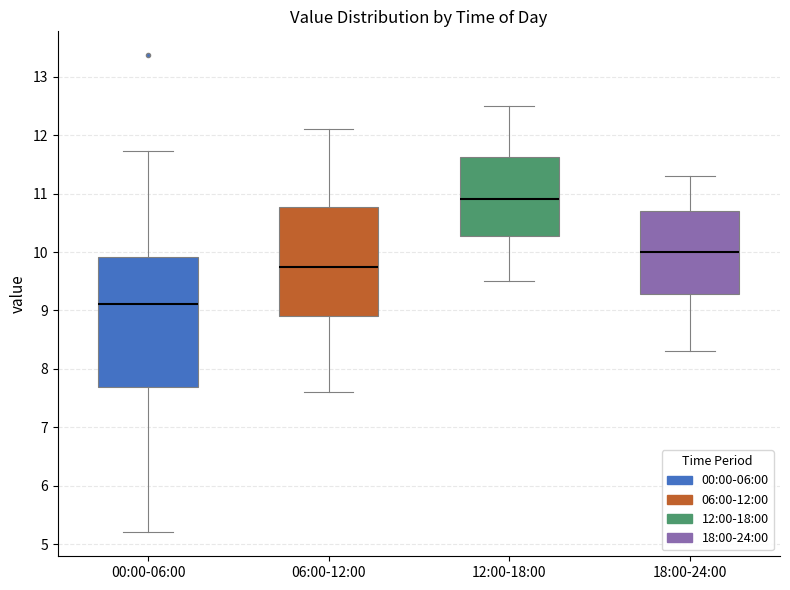

Reading left to right, read every box against the y-axis: the position of its median line, the range the box covers, and the ends of its whiskers. The values are not printed on the chart, so give them approximately, as read against the axis.

00:00-06:00: median 9.1, box 7.7 to 9.9, whiskers 5.2 to 11.7
06:00-12:00: median 9.8, box 8.9 to 10.8, whiskers 7.6 to 12.1
12:00-18:00: median 10.9, box 10.3 to 11.6, whiskers 9.5 to 12.5
18:00-24:00: median 10.0, box 9.3 to 10.7, whiskers 8.3 to 11.3